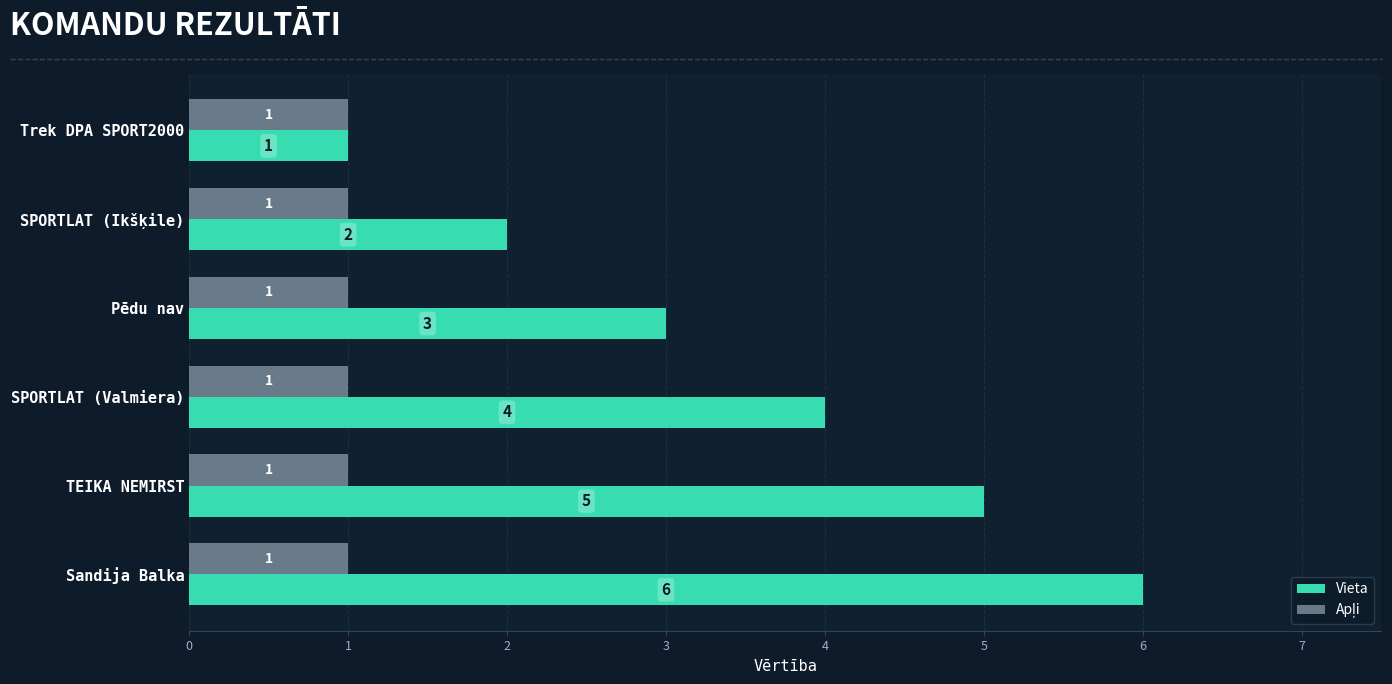

What is the difference between the maximum and minimum values in the Vieta series?

5